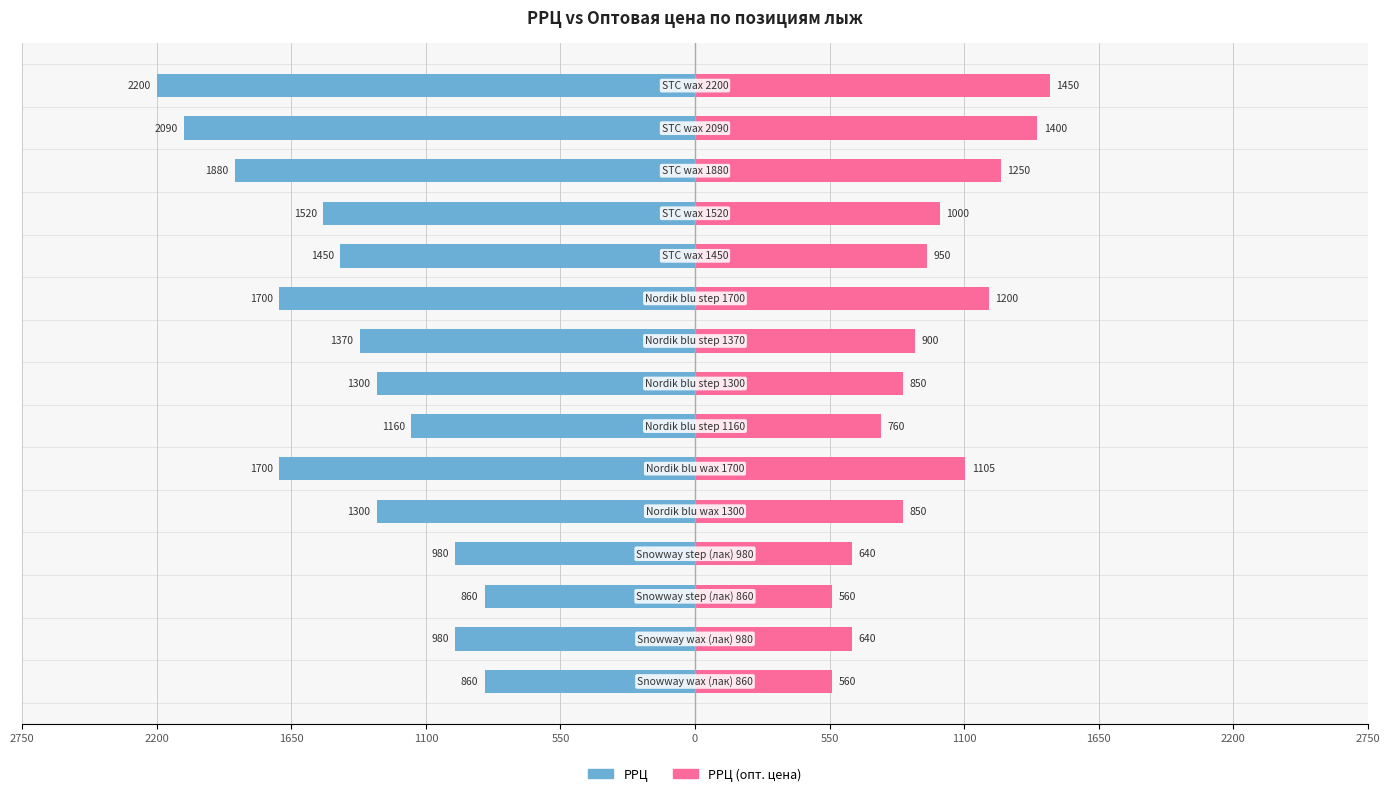

The РРЦ series shows -2026 at 2750. True or false?

False